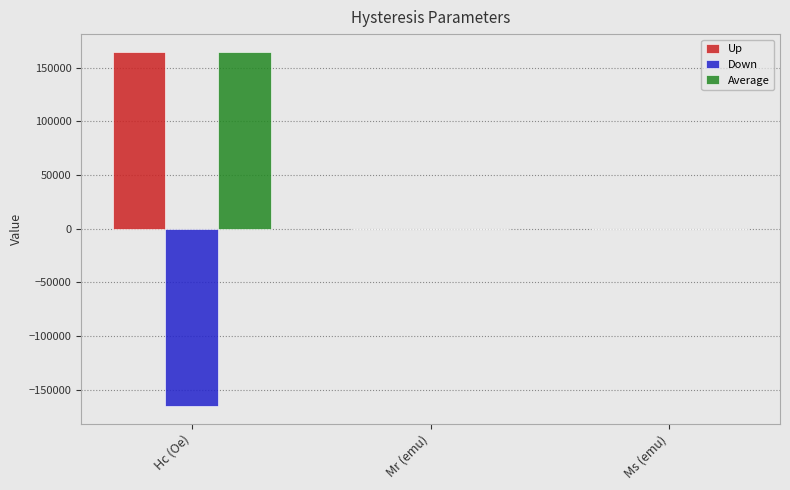

The value of Up at Hc (Oe) is 292287.6. True or false?

False